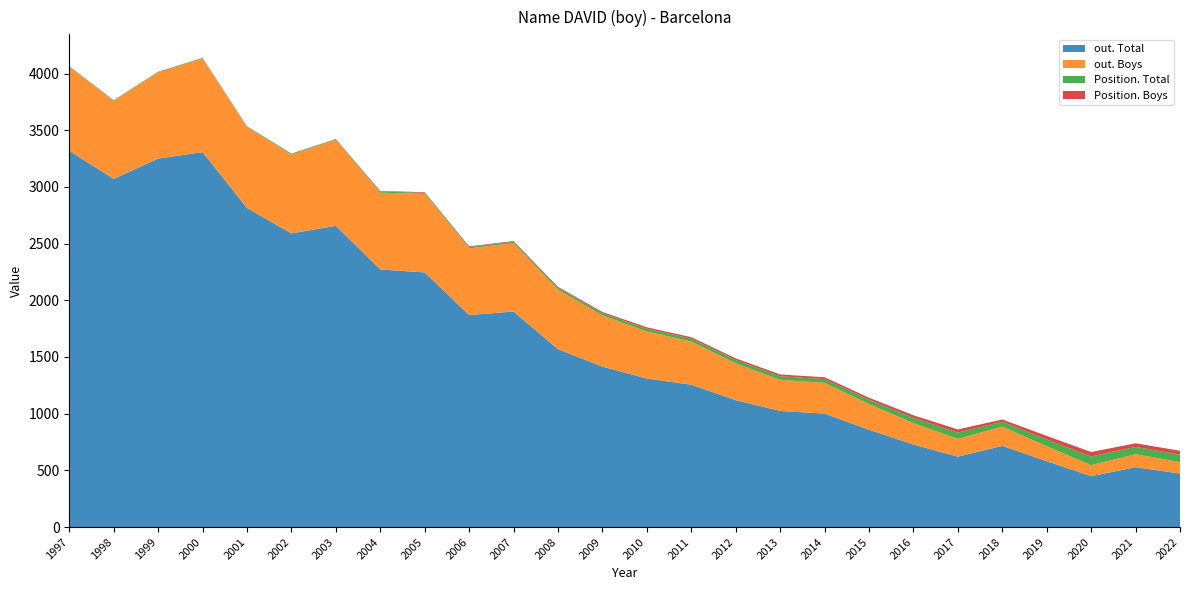

Reading left to right, transcribe all the data shown in this chart.

out. Total: 1997=3318	1998=3071	1999=3250	2000=3307	2001=2814	2002=2590	2003=2657	2004=2272	2005=2246	2006=1870	2007=1901	2008=1569	2009=1415	2010=1310	2011=1256	2012=1119	2013=1024	2014=1001	2015=858	2016=728	2017=621	2018=716	2019=581	2020=449	2021=528	2022=472
out. Boys: 1997=741	1998=687	1999=759	2000=825	2001=712	2002=694	2003=757	2004=677	2005=693	2006=588	2007=603	2008=524	2009=452	2010=415	2011=381	2012=325	2013=275	2014=271	2015=227	2016=189	2017=157	2018=170	2019=132	2020=97	2021=115	2022=101
Position. Total: 1997=4	1998=5	1999=5	2000=5	2001=6	2002=7	2003=6	2004=10	2005=10	2006=12	2007=13	2008=17	2009=19	2010=24	2011=25	2012=29	2013=31	2014=33	2015=38	2016=46	2017=55	2018=43	2019=60	2020=77	2021=64	2022=66
Position. Boys: 1997=2	1998=2	1999=2	2000=2	2001=3	2002=3	2003=3	2004=5	2005=5	2006=6	2007=6	2008=9	2009=11	2010=13	2011=13	2012=15	2013=16	2014=16	2015=18	2016=23	2017=28	2018=20	2019=31	2020=39	2021=32	2022=34